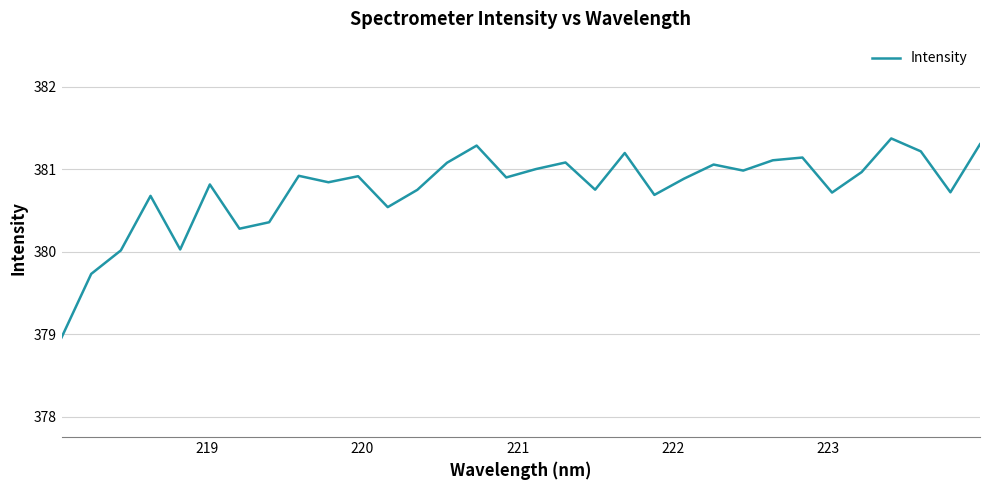

True or false: there are more than 1 points higher than both neighbors.

True